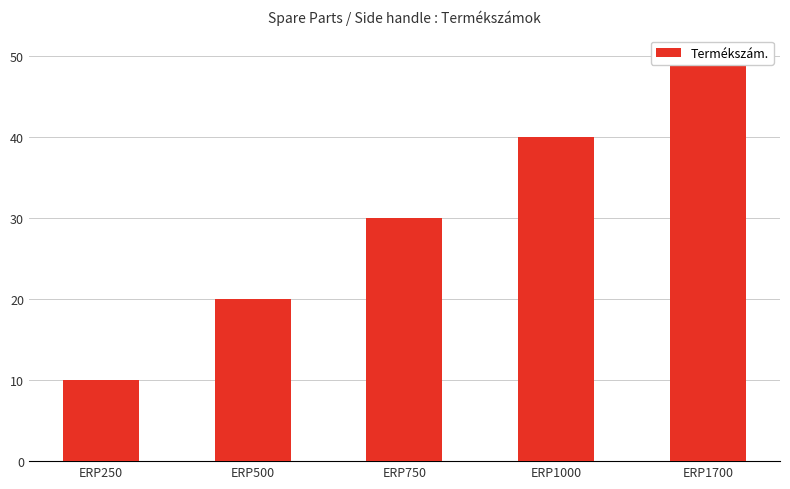

The value at ERP1700 is 15. True or false?

False